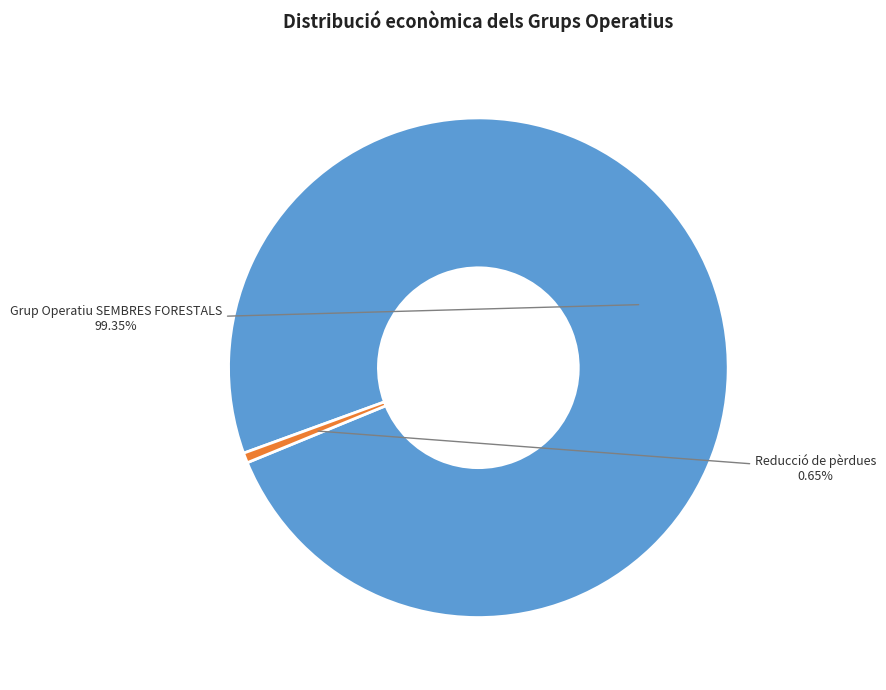

What is the majority slice?

Grup Operatiu SEMBRES FORESTALS